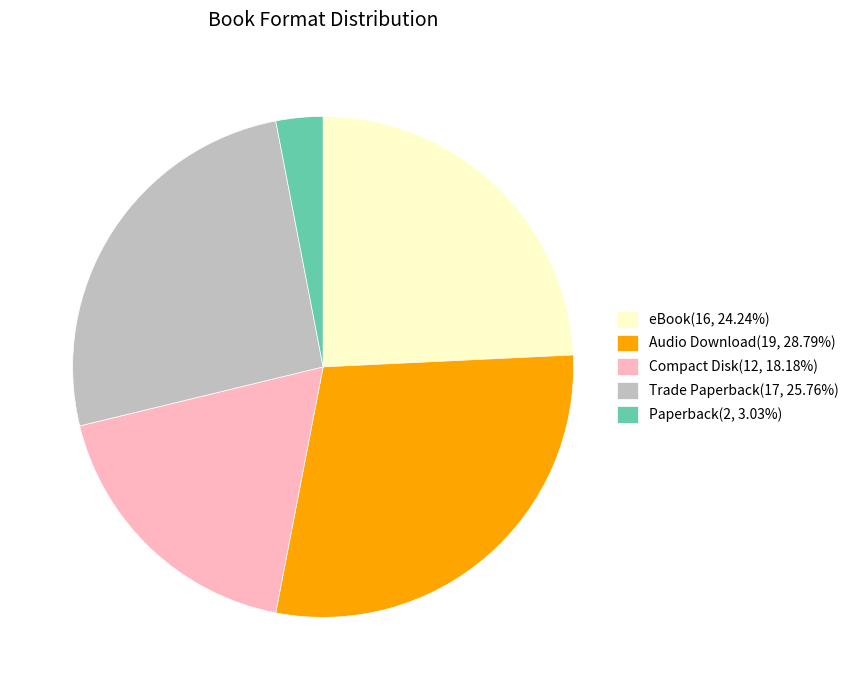

What is the ratio of the value at Paperback to the value at Trade Paperback?

0.1